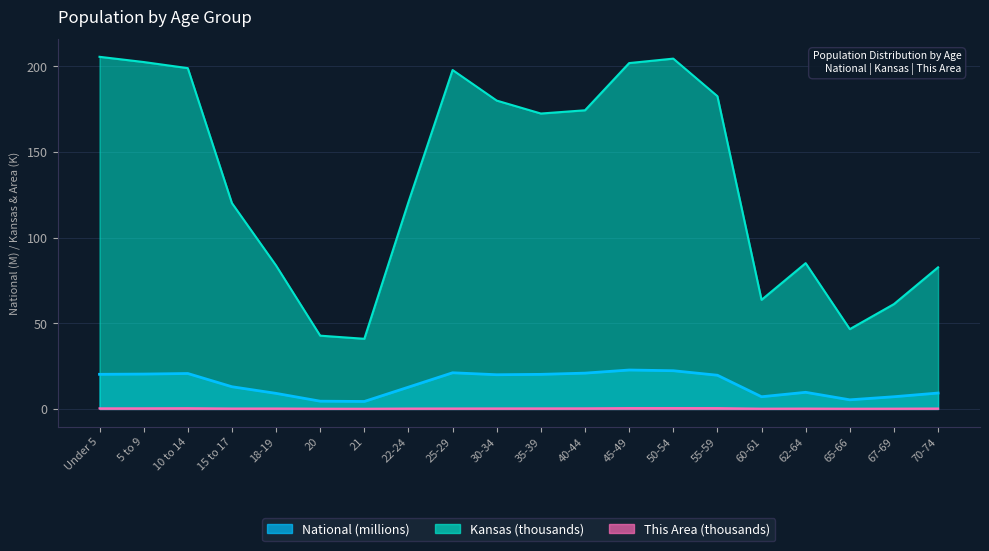

What is the label of the 18th point from the right?

10 to 14